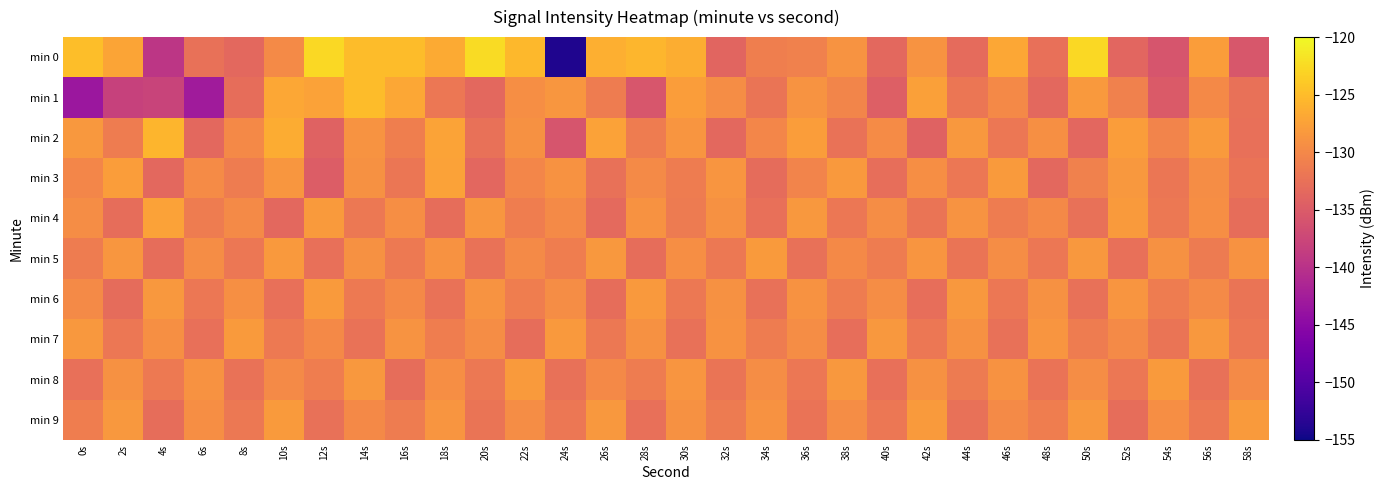

Reading left to right, extract all data points from this chart.

min 0: 0s=-124.9	2s=-127.2	4s=-139.5	6s=-132.6	8s=-133.4	10s=-129.8	12s=-122.6	14s=-124.9	16s=-125.0	18s=-126.6	20s=-122.4	22s=-125.5	24s=-153.9	26s=-126.2	28s=-125.5	30s=-126.3	32s=-133.9	34s=-131.0	36s=-130.7	38s=-128.9	40s=-133.5	42s=-128.8	44s=-133.2	46s=-126.8	48s=-132.7	50s=-122.6	52s=-133.7	54s=-135.8	56s=-127.9	58s=-135.5
min 1: 0s=-143.4	2s=-138.1	4s=-137.8	6s=-142.7	8s=-132.9	10s=-126.9	12s=-127.5	14s=-125.0	16s=-126.9	18s=-131.8	20s=-133.4	22s=-129.3	24s=-128.6	26s=-131.2	28s=-135.7	30s=-127.9	32s=-129.4	34s=-132.1	36s=-128.8	38s=-130.3	40s=-134.5	42s=-127.6	44s=-132.0	46s=-129.9	48s=-133.4	50s=-128.2	52s=-130.8	54s=-135.1	56s=-130.0	58s=-132.5
min 2: 0s=-128.4	2s=-131.2	4s=-125.7	6s=-133.4	8s=-129.9	10s=-126.5	12s=-134.2	14s=-128.8	16s=-131.0	18s=-127.3	20s=-132.6	22s=-129.1	24s=-135.8	26s=-127.5	28s=-131.2	30s=-128.7	32s=-133.4	34s=-130.1	36s=-127.9	38s=-132.3	40s=-129.7	42s=-134.1	44s=-128.4	46s=-131.8	48s=-129.2	50s=-133.6	52s=-127.9	54s=-130.4	56s=-128.1	58s=-132.7
min 3: 0s=-130.1	2s=-127.9	4s=-133.4	6s=-129.7	8s=-131.2	10s=-128.6	12s=-134.8	14s=-129.1	16s=-132.0	18s=-127.5	20s=-133.7	22s=-130.2	24s=-128.9	26s=-132.4	28s=-129.8	30s=-131.3	32s=-128.7	34s=-133.1	36s=-130.4	38s=-128.2	40s=-132.8	42s=-129.3	44s=-131.9	46s=-128.1	48s=-133.4	50s=-130.8	52s=-128.3	54s=-132.0	56s=-129.6	58s=-132.2
min 4: 0s=-129.6	2s=-132.9	4s=-127.5	6s=-131.2	8s=-129.8	10s=-133.4	12s=-128.1	14s=-131.7	16s=-129.3	18s=-132.9	20s=-128.6	22s=-131.1	24s=-129.8	26s=-133.3	28s=-128.9	30s=-131.4	32s=-129.1	34s=-132.7	36s=-128.3	38s=-131.9	40s=-129.6	42s=-132.1	44s=-128.8	46s=-131.3	48s=-129.9	50s=-132.4	52s=-128.1	54s=-131.7	56s=-129.3	58s=-132.9
min 5: 0s=-131.2	2s=-128.6	4s=-132.9	6s=-129.4	8s=-131.8	10s=-128.2	12s=-132.7	14s=-129.1	16s=-131.6	18s=-128.9	20s=-132.3	22s=-129.8	24s=-131.1	26s=-128.4	28s=-132.9	30s=-129.3	32s=-131.7	34s=-128.1	36s=-132.6	38s=-129.9	40s=-131.2	42s=-128.7	44s=-132.1	46s=-129.4	48s=-131.8	50s=-128.3	52s=-132.7	54s=-129.1	56s=-131.4	58s=-128.9
min 6: 0s=-129.8	2s=-133.1	4s=-128.4	6s=-131.9	8s=-129.2	10s=-132.7	12s=-128.1	14s=-131.6	16s=-129.9	18s=-132.3	20s=-128.8	22s=-131.1	24s=-129.4	26s=-132.9	28s=-128.2	30s=-131.7	32s=-129.1	34s=-132.4	36s=-128.9	38s=-131.2	40s=-129.6	42s=-132.8	44s=-128.3	46s=-131.9	48s=-129.1	50s=-132.6	52s=-128.7	54s=-131.2	56s=-129.8	58s=-132.1
min 7: 0s=-128.4	2s=-131.9	4s=-129.2	6s=-132.7	8s=-128.1	10s=-131.6	12s=-129.9	14s=-132.3	16s=-128.8	18s=-131.1	20s=-129.4	22s=-132.9	24s=-128.2	26s=-131.7	28s=-129.1	30s=-132.4	32s=-128.9	34s=-131.2	36s=-129.6	38s=-132.8	40s=-128.3	42s=-131.9	44s=-129.1	46s=-132.6	48s=-128.7	50s=-131.2	52s=-129.8	54s=-132.1	56s=-128.4	58s=-131.9
min 8: 0s=-132.7	2s=-129.1	4s=-131.6	6s=-128.9	8s=-132.3	10s=-129.8	12s=-131.1	14s=-128.4	16s=-132.9	18s=-129.3	20s=-131.7	22s=-128.1	24s=-132.6	26s=-129.9	28s=-131.2	30s=-128.7	32s=-132.1	34s=-129.4	36s=-131.8	38s=-128.3	40s=-132.7	42s=-129.1	44s=-131.4	46s=-128.9	48s=-132.2	50s=-129.6	52s=-131.9	54s=-128.1	56s=-132.4	58s=-129.8
min 9: 0s=-131.1	2s=-128.4	4s=-132.9	6s=-129.3	8s=-131.7	10s=-128.1	12s=-132.6	14s=-129.9	16s=-131.2	18s=-128.7	20s=-132.1	22s=-129.4	24s=-131.8	26s=-128.3	28s=-132.7	30s=-129.1	32s=-131.4	34s=-128.9	36s=-132.2	38s=-129.6	40s=-131.9	42s=-128.1	44s=-132.4	46s=-129.8	48s=-131.1	50s=-128.4	52s=-132.9	54s=-129.3	56s=-131.7	58s=-128.1